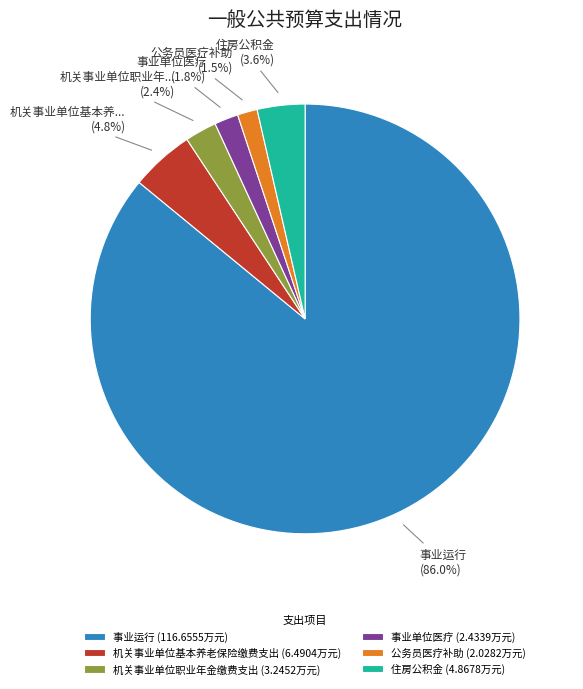

Is there any slice that represents more than half of the pie?

Yes